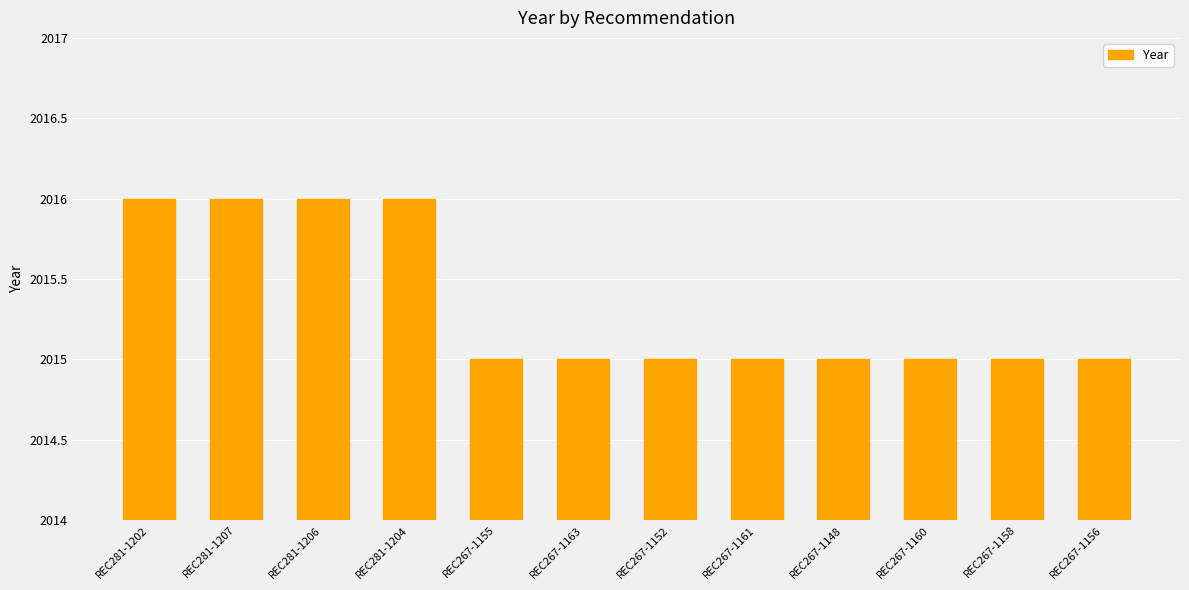

What is the maximum value shown in the chart?

2016